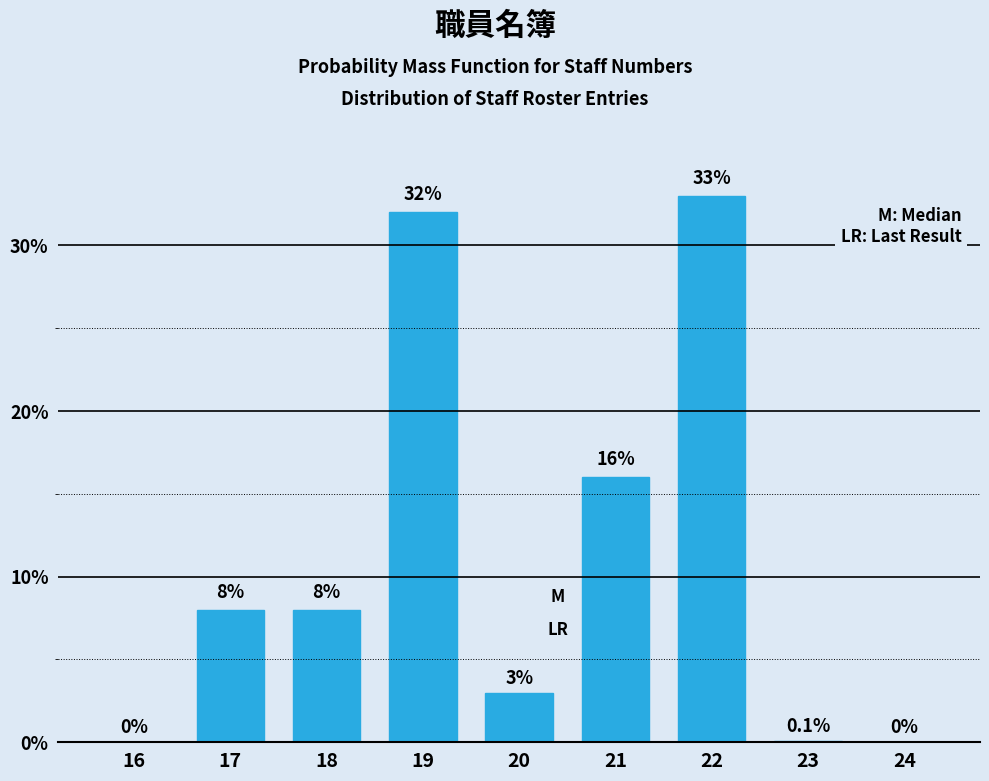

Reading right to left, what are all the values shown in this chart?

24=0.0	23=0.1	22=33.0	21=16.0	20=3.0	19=32.0	18=8.0	17=8.0	16=0.0